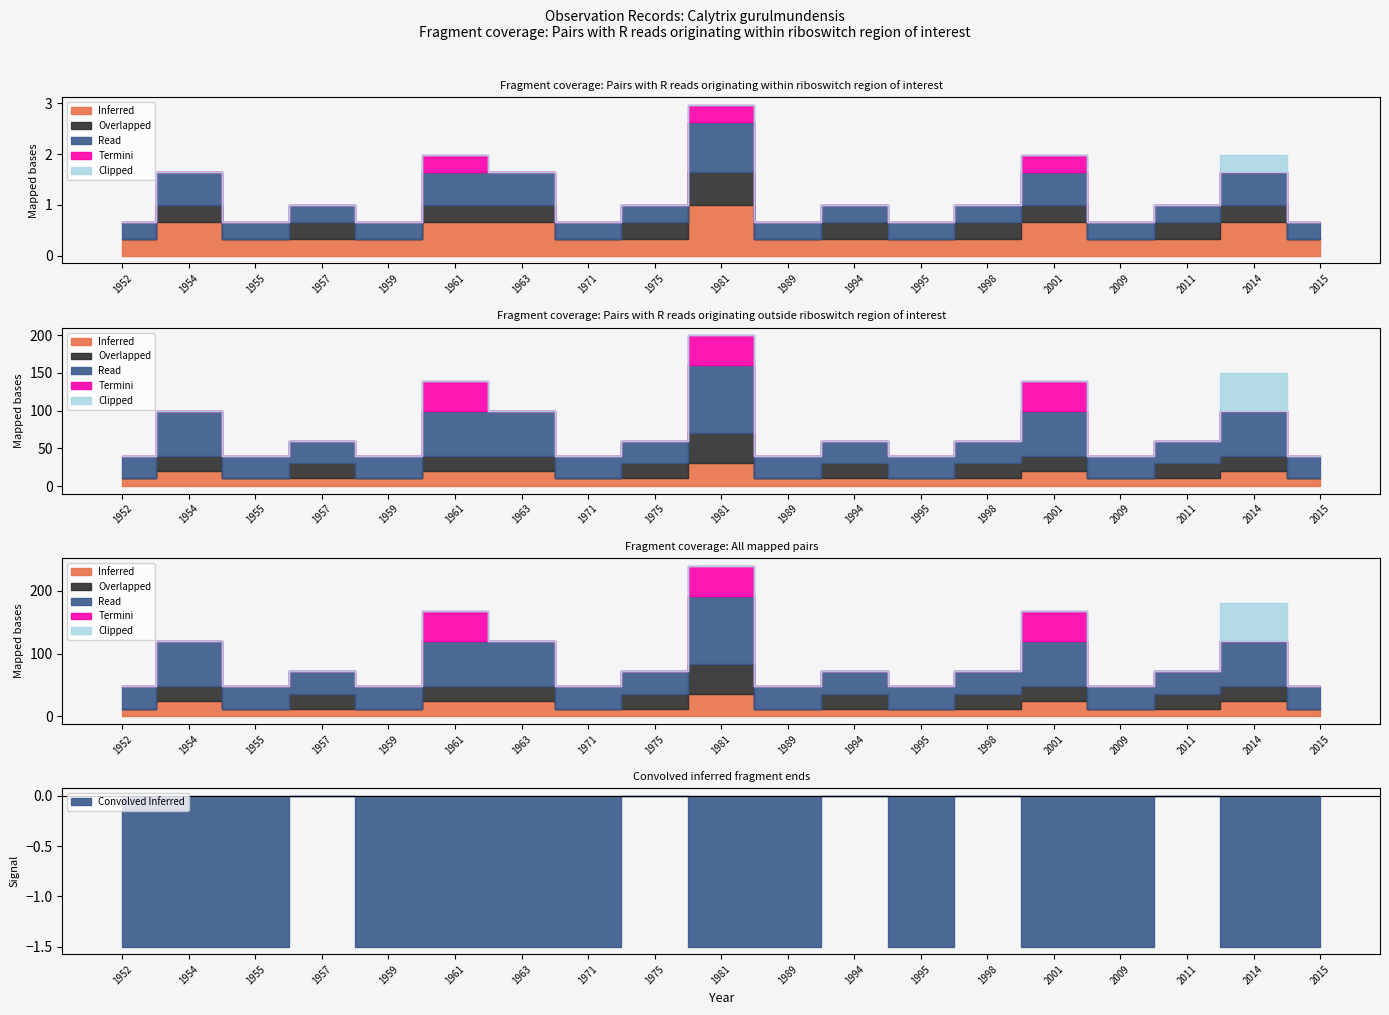

What is the spread (max minus min) of values at 1994?

1